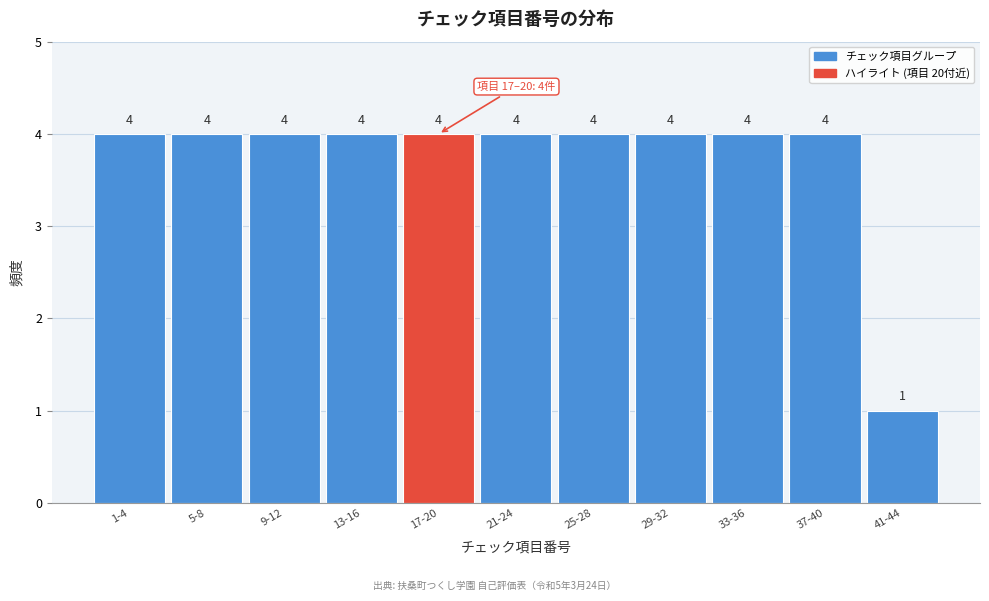

Reading right to left, extract all data points from this chart.

41-44=1	37-40=4	33-36=4	29-32=4	25-28=4	21-24=4	17-20=4	13-16=4	9-12=4	5-8=4	1-4=4